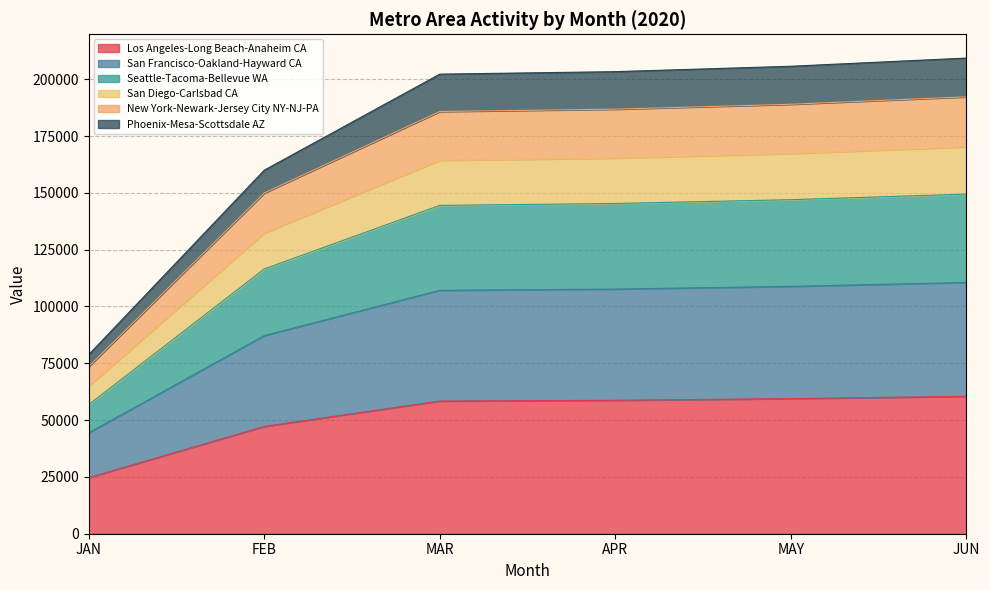

At which label is Los Angeles-Long Beach-Anaheim CA closest to 42578?

FEB